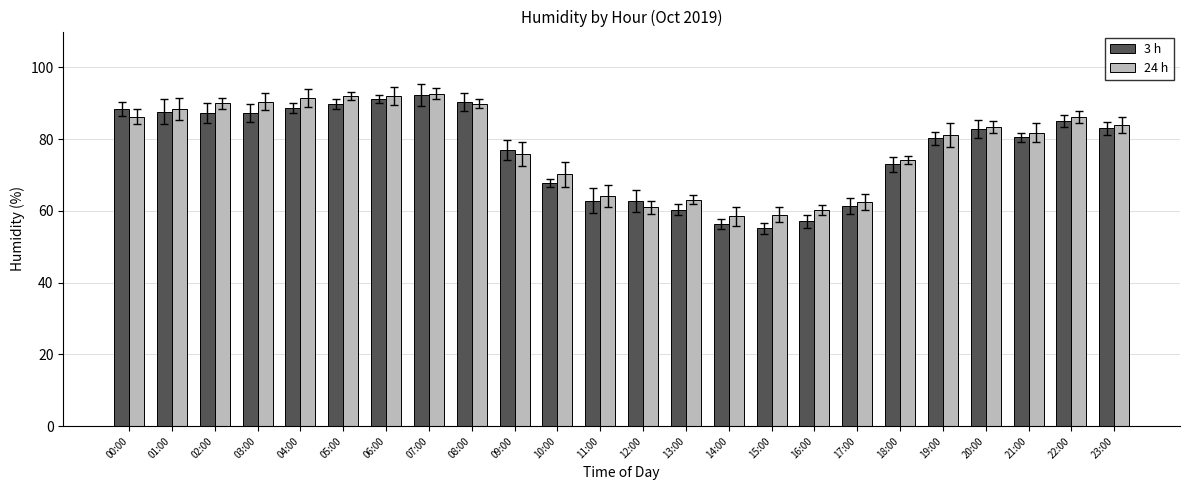

The 24 h series shows 44.1 at 18:00. True or false?

False